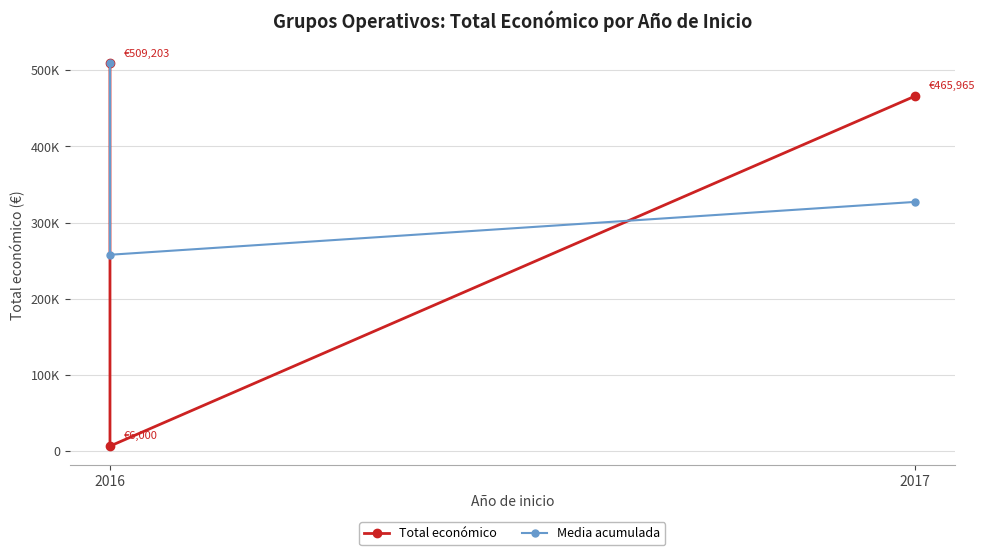

Which series changed the most between 2016 and 2017?

Total económico